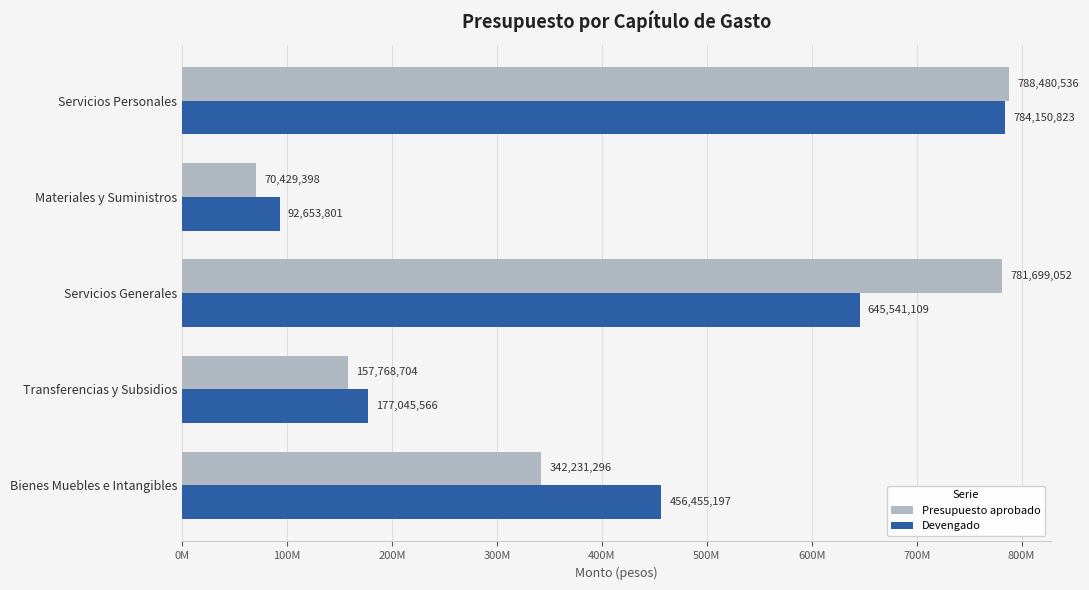

Where is Devengado nearest to the value 438402312?

Bienes Muebles e Intangibles